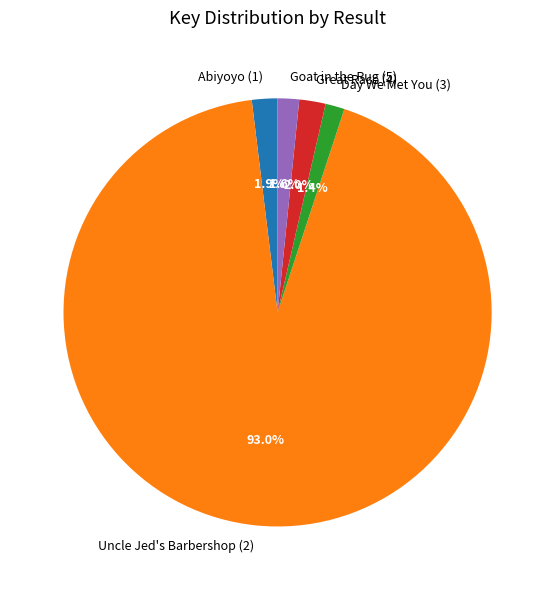

Is Uncle Jed's Barbershop (2) the majority of the pie?

Yes